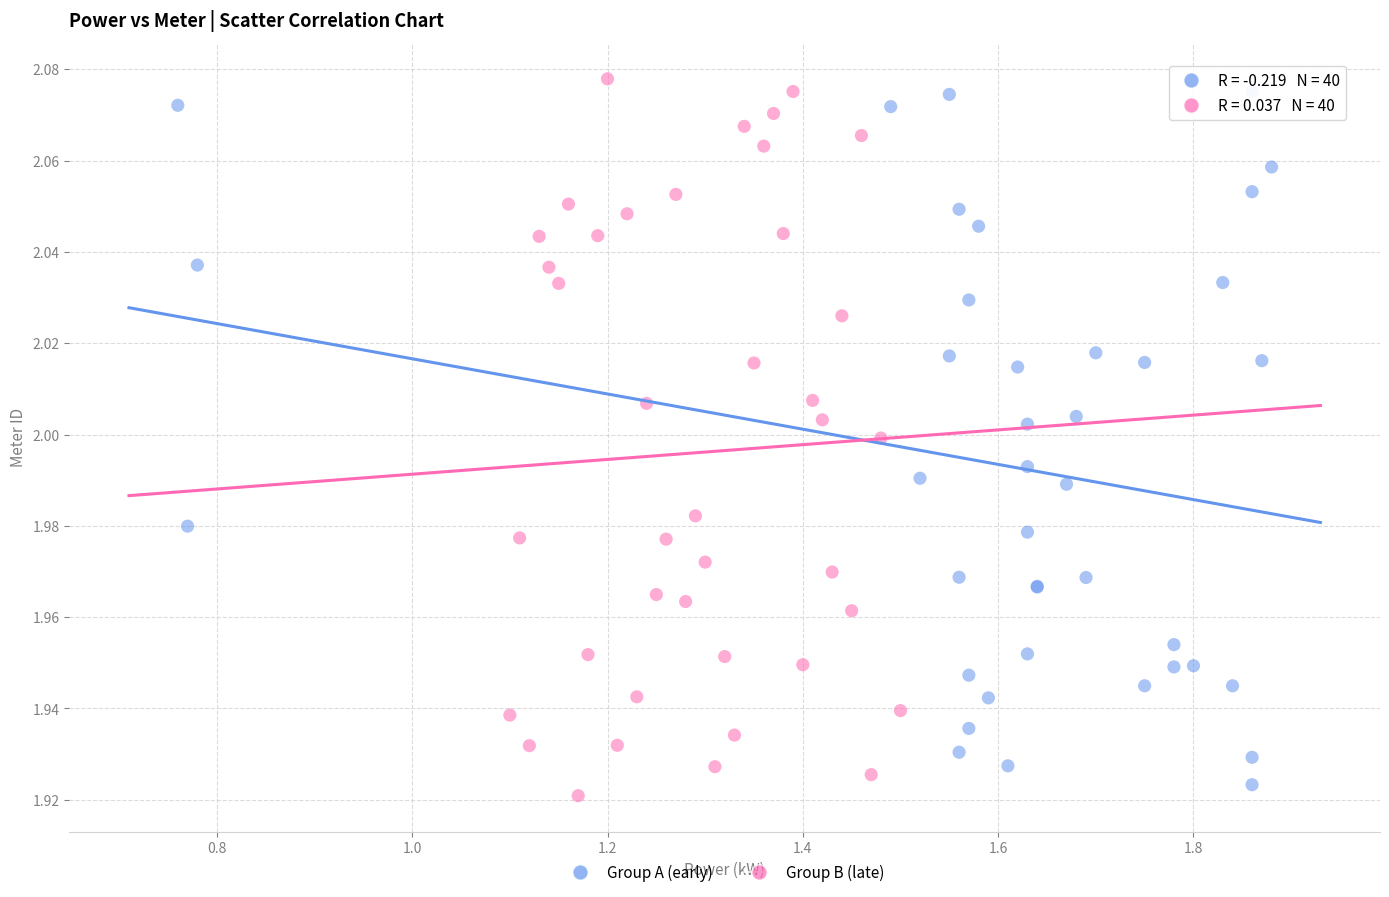

Which series reaches the maximum Y coordinate?

Group B (late)